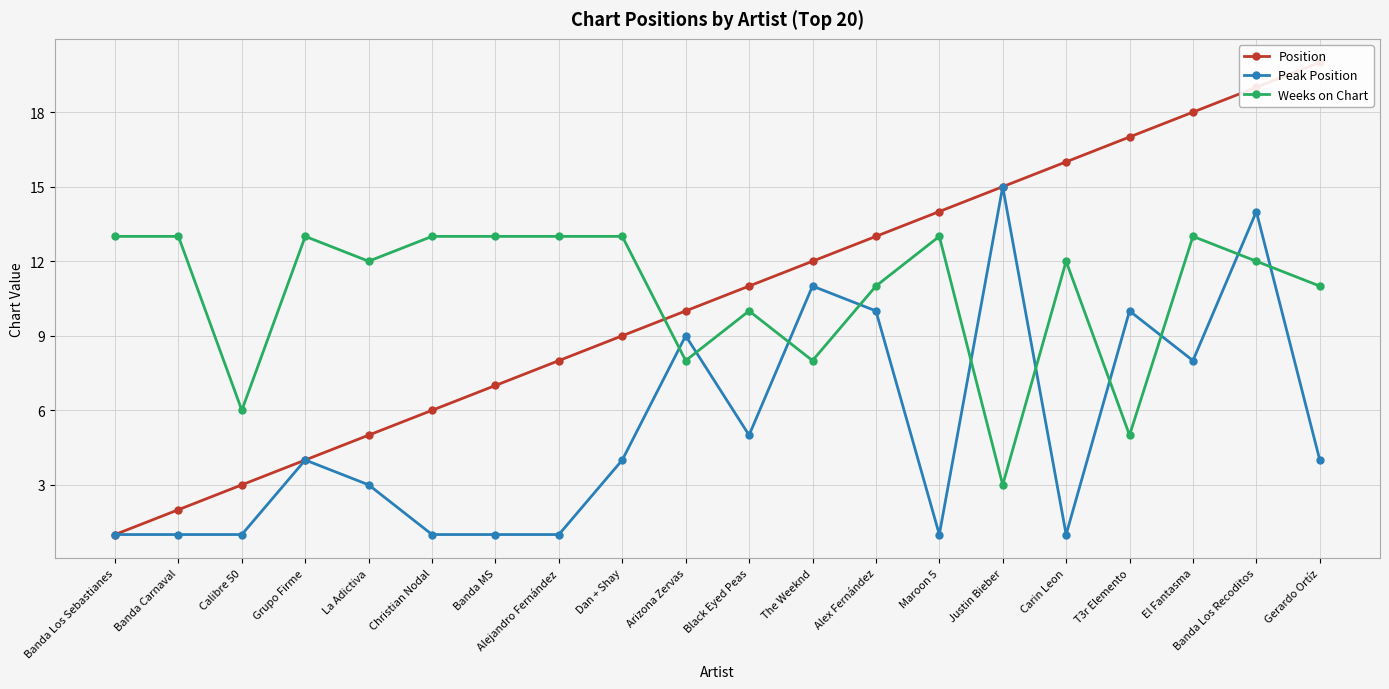

Reading left to right, extract all data points from this chart.

Position: Banda Los Sebastianes=1	Banda Carnaval=2	Calibre 50=3	Grupo Firme=4	La Adictiva=5	Christian Nodal=6	Banda MS=7	Alejandro Fernández=8	Dan + Shay=9	Arizona Zervas=10	Black Eyed Peas=11	The Weeknd=12	Alex Fernández=13	Maroon 5=14	Justin Bieber=15	Carin Leon=16	T3r Elemento=17	El Fantasma=18	Banda Los Recoditos=19	Gerardo Ortíz=20
Peak Position: Banda Los Sebastianes=1	Banda Carnaval=1	Calibre 50=1	Grupo Firme=4	La Adictiva=3	Christian Nodal=1	Banda MS=1	Alejandro Fernández=1	Dan + Shay=4	Arizona Zervas=9	Black Eyed Peas=5	The Weeknd=11	Alex Fernández=10	Maroon 5=1	Justin Bieber=15	Carin Leon=1	T3r Elemento=10	El Fantasma=8	Banda Los Recoditos=14	Gerardo Ortíz=4
Weeks on Chart: Banda Los Sebastianes=13	Banda Carnaval=13	Calibre 50=6	Grupo Firme=13	La Adictiva=12	Christian Nodal=13	Banda MS=13	Alejandro Fernández=13	Dan + Shay=13	Arizona Zervas=8	Black Eyed Peas=10	The Weeknd=8	Alex Fernández=11	Maroon 5=13	Justin Bieber=3	Carin Leon=12	T3r Elemento=5	El Fantasma=13	Banda Los Recoditos=12	Gerardo Ortíz=11